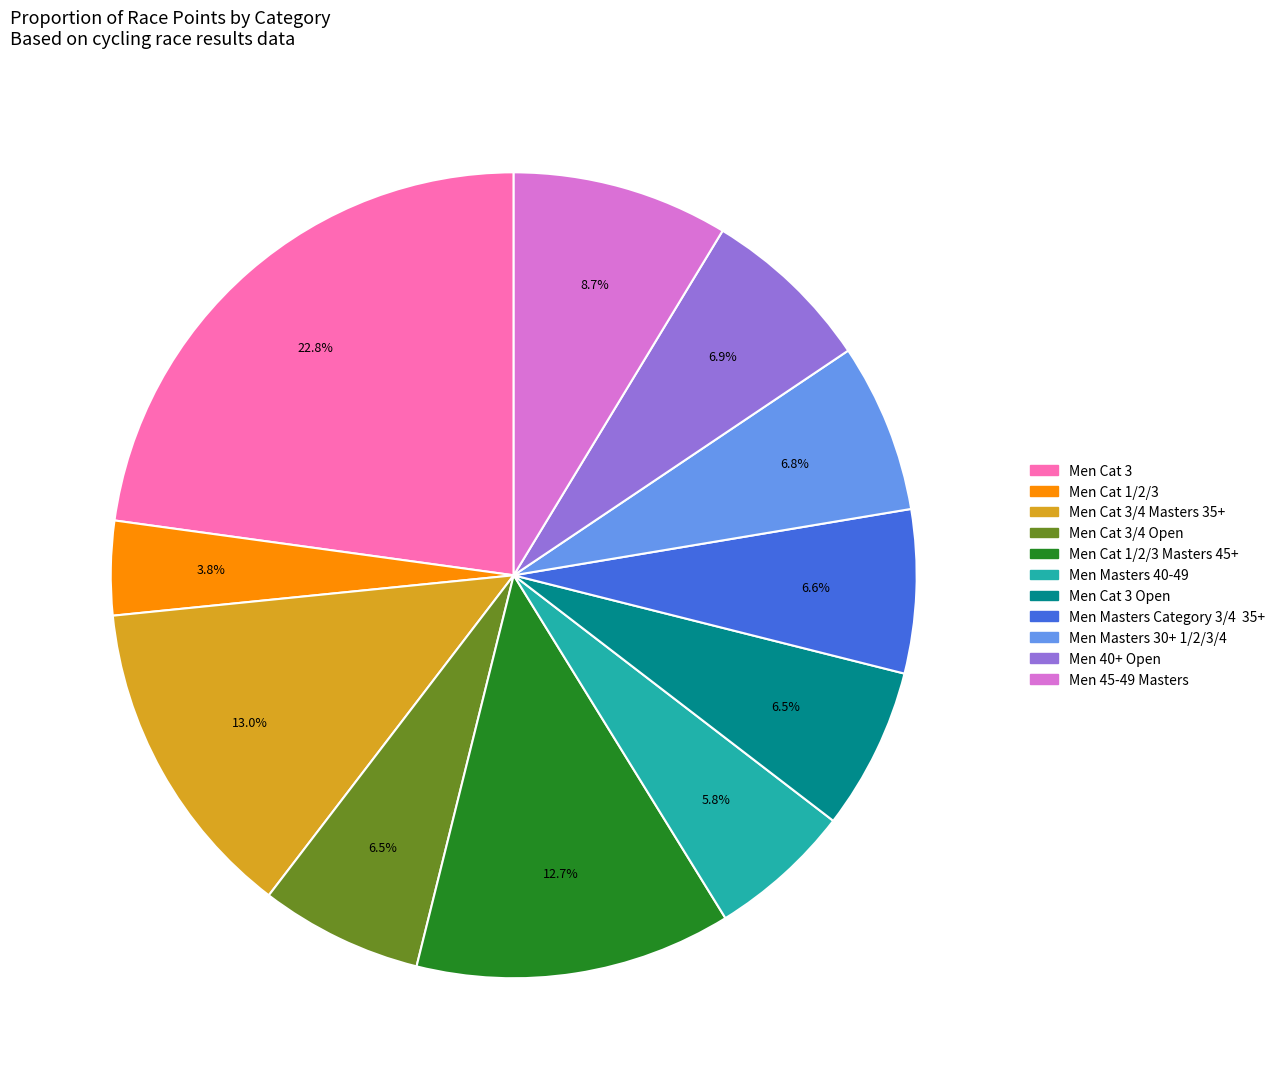

How many segments does this pie chart have?

11